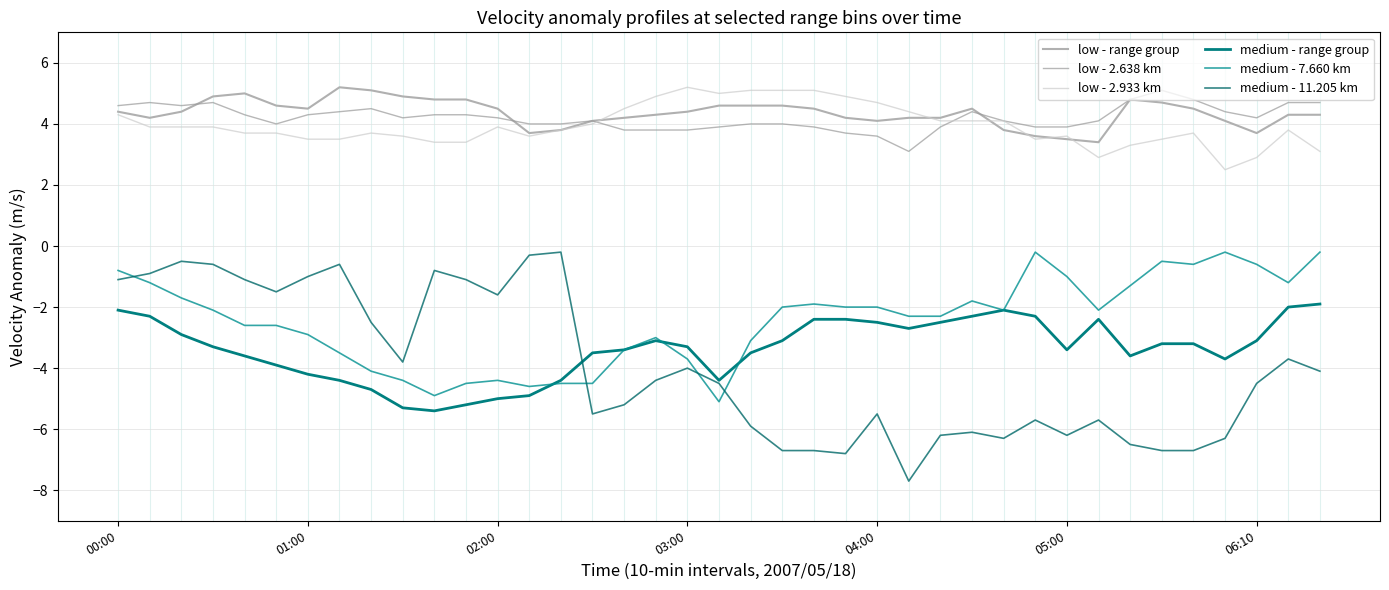

At which category is the sum across all series the highest?

00:00